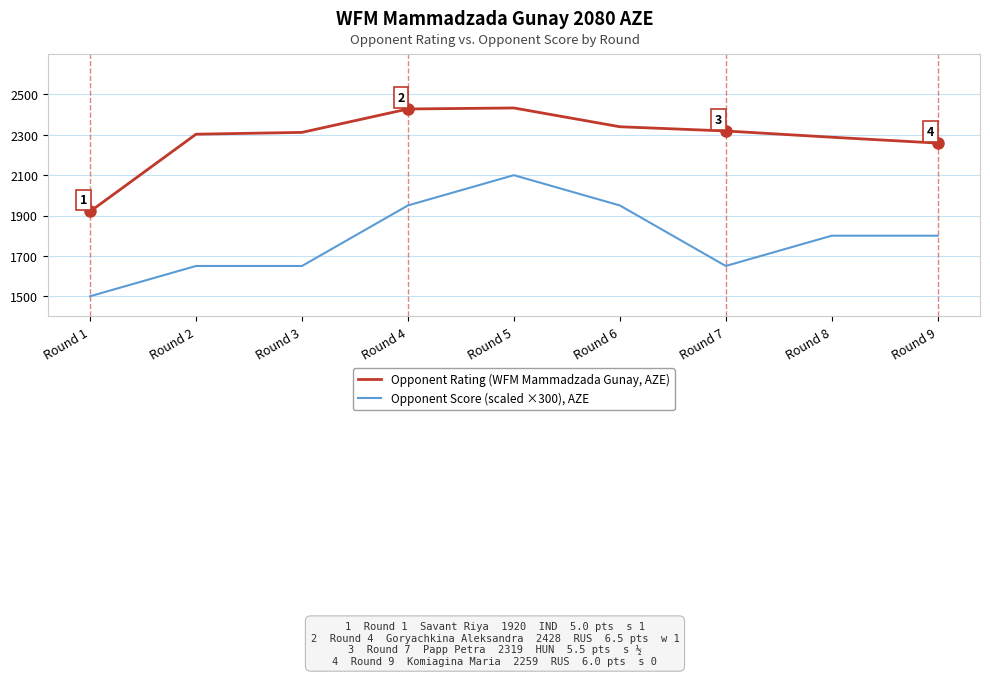

What is the maximum value for Opponent Score (scaled ×300), AZE?

2100